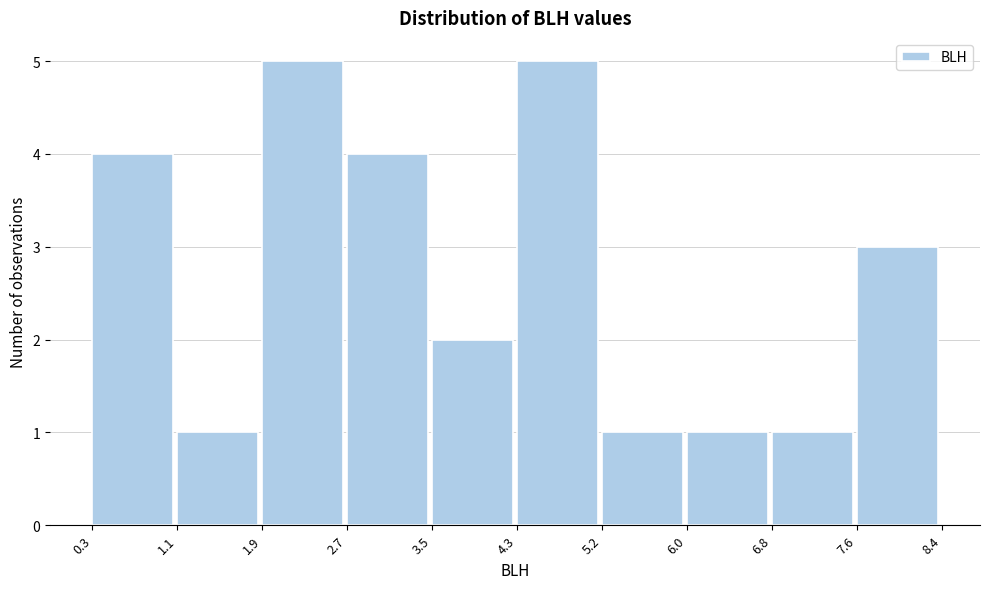

Reading left to right, transcribe this chart: for each bar, give the range it covers on the x-axis and its height. The values are not printed on the chart, so give them approximately, as read against the axis.

0.3 to 1.1: 4
1.1 to 1.9: 1
1.9 to 2.7: 5
2.7 to 3.5: 4
3.5 to 4.3: 2
4.3 to 5.2: 5
5.2 to 6.0: 1
6.0 to 6.8: 1
6.8 to 7.6: 1
7.6 to 8.4: 3